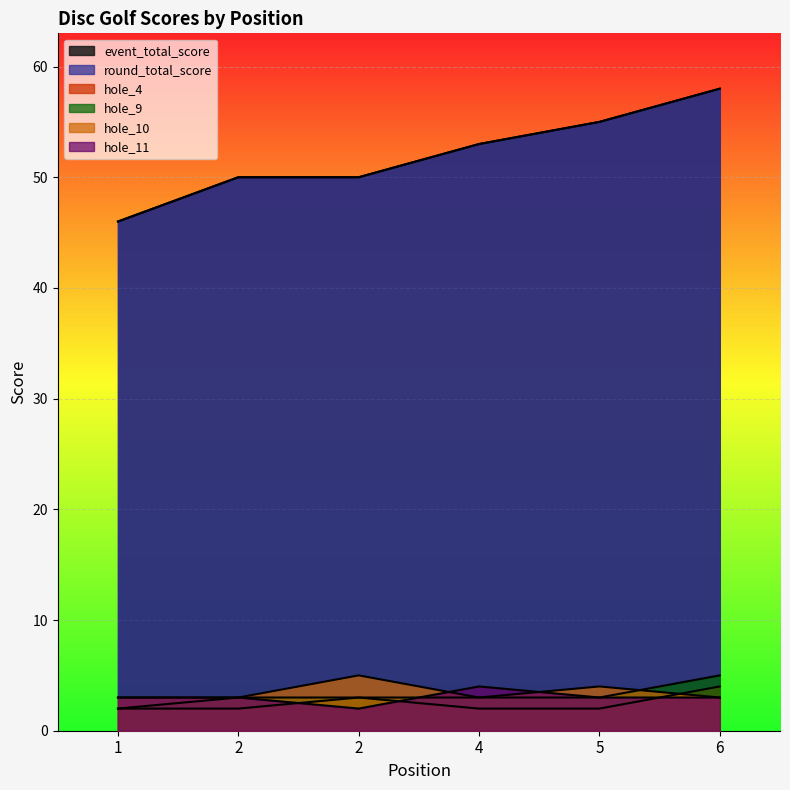

True or false: hole_9 and hole_4 cross at least once.

False